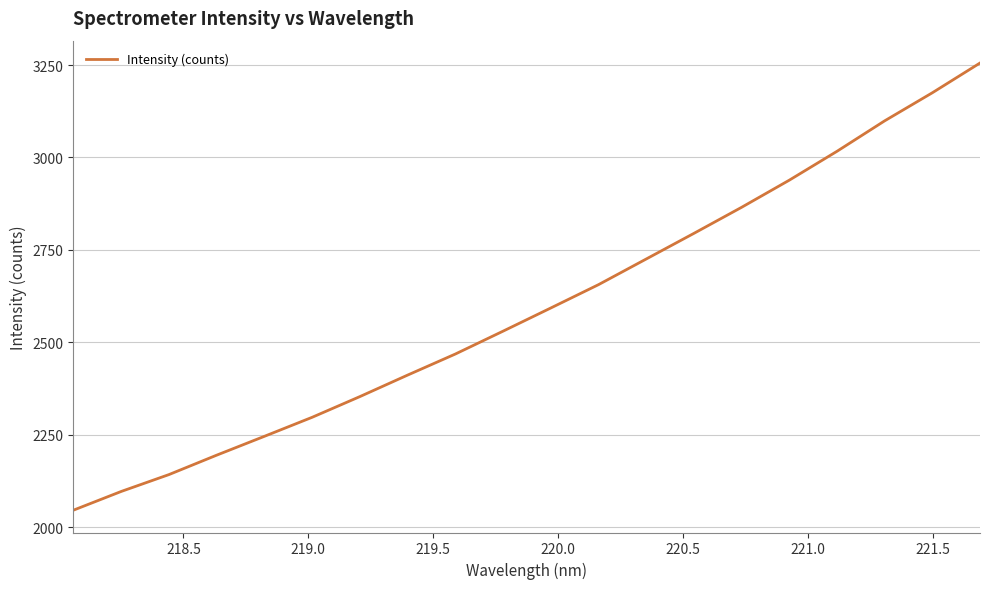

What is the smallest value displayed?

2045.8